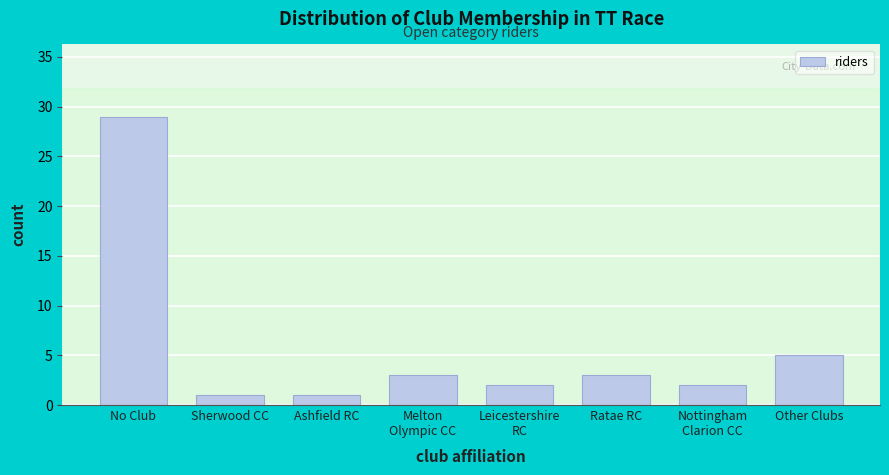

Reading left to right, transcribe all the data shown in this chart.

29	1	1	3	2	3	2	5